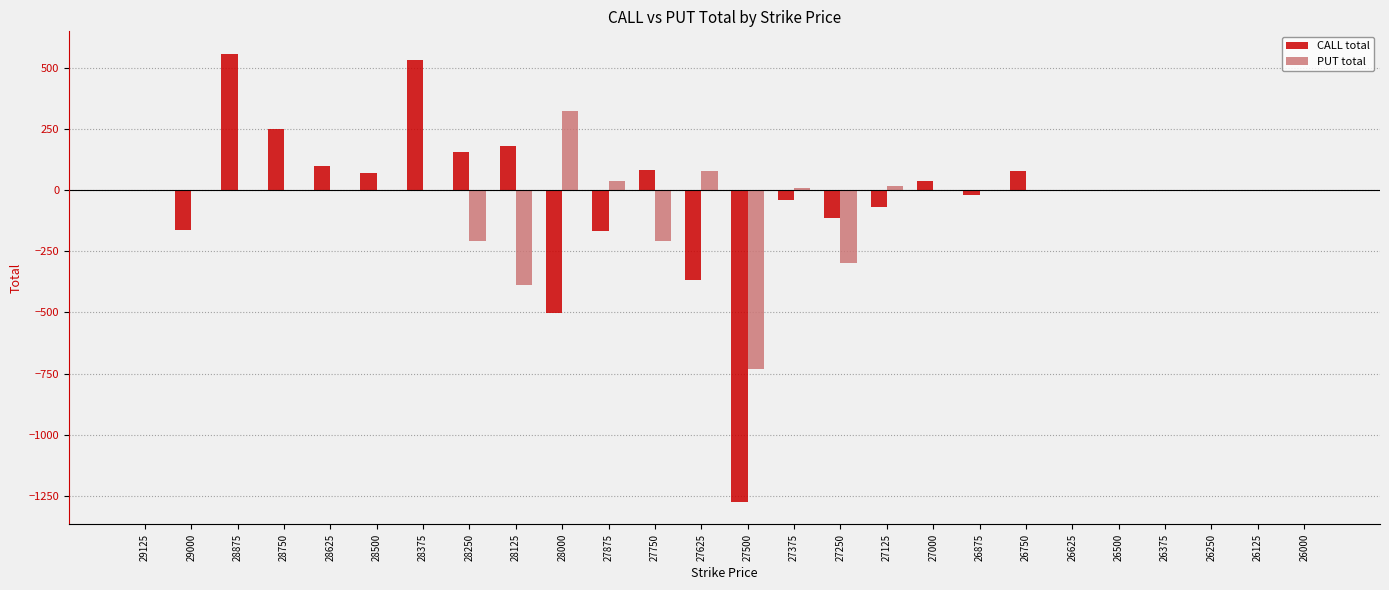

True or false: PUT total has a value of 0 at 26875.

True